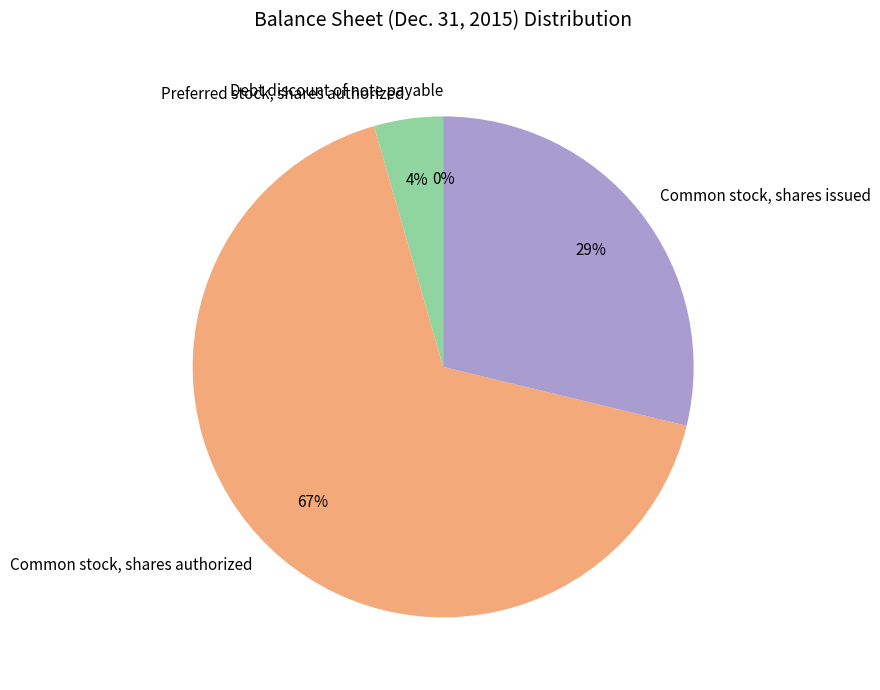

Is there any slice that represents more than half of the pie?

Yes